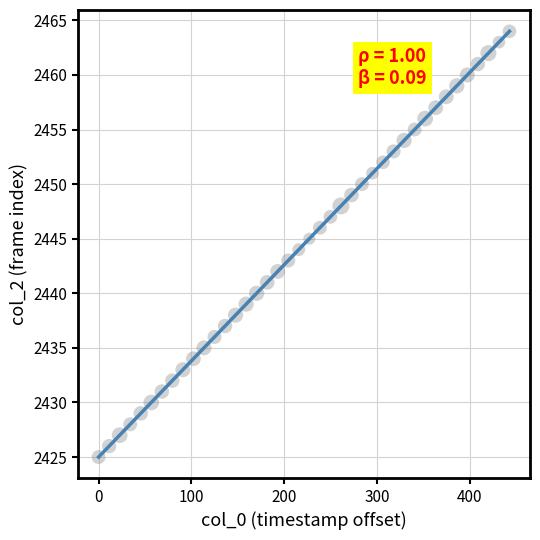

What is the range of Y values (max minus min)?

39